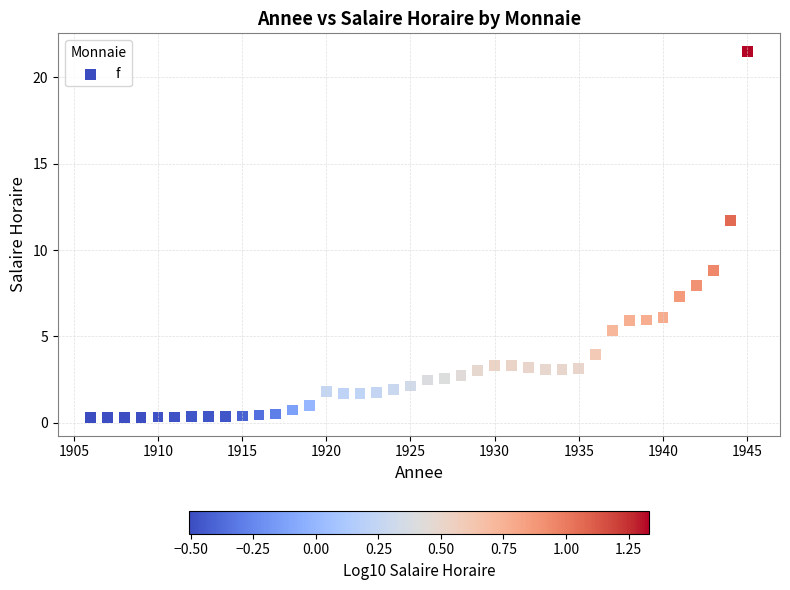

What is the range of X values (max minus min)?

39.0